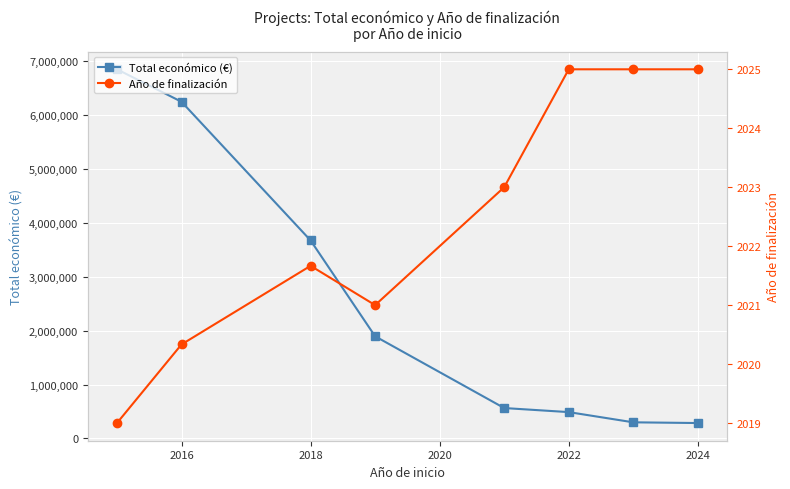

Which series has the largest total across all categories?

Total económico (€)